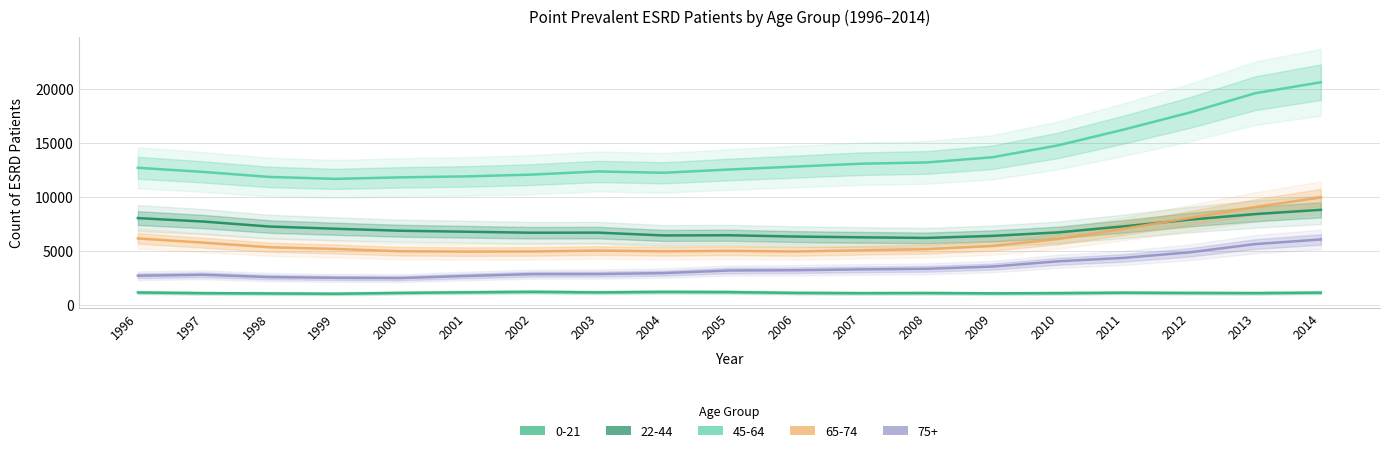

What is the sum of the 65-74 values at 2010 and 2002?

11034